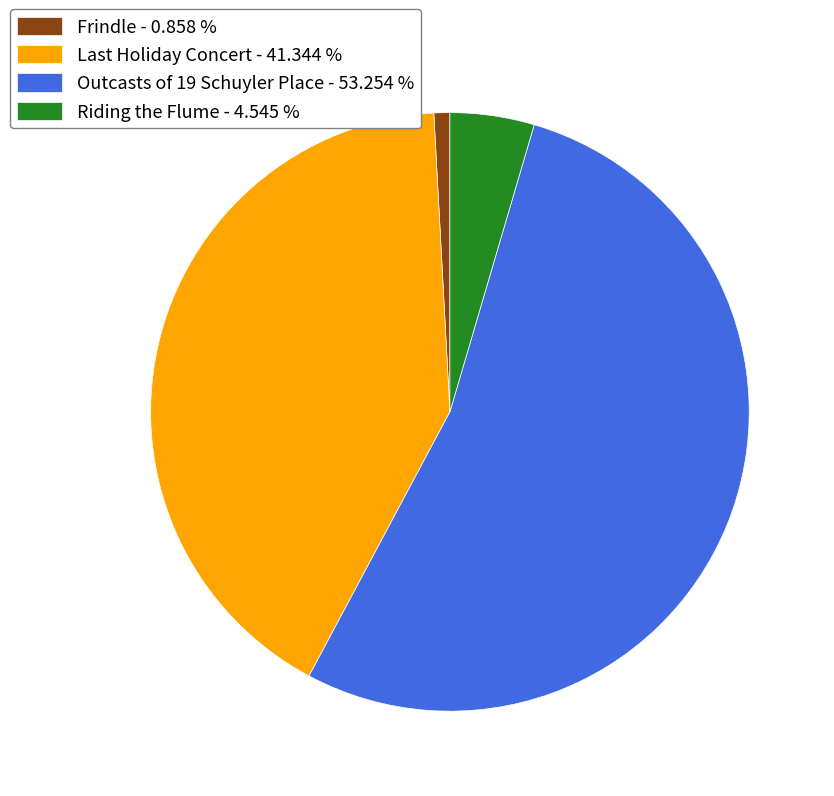

How many slices are in this pie chart?

4